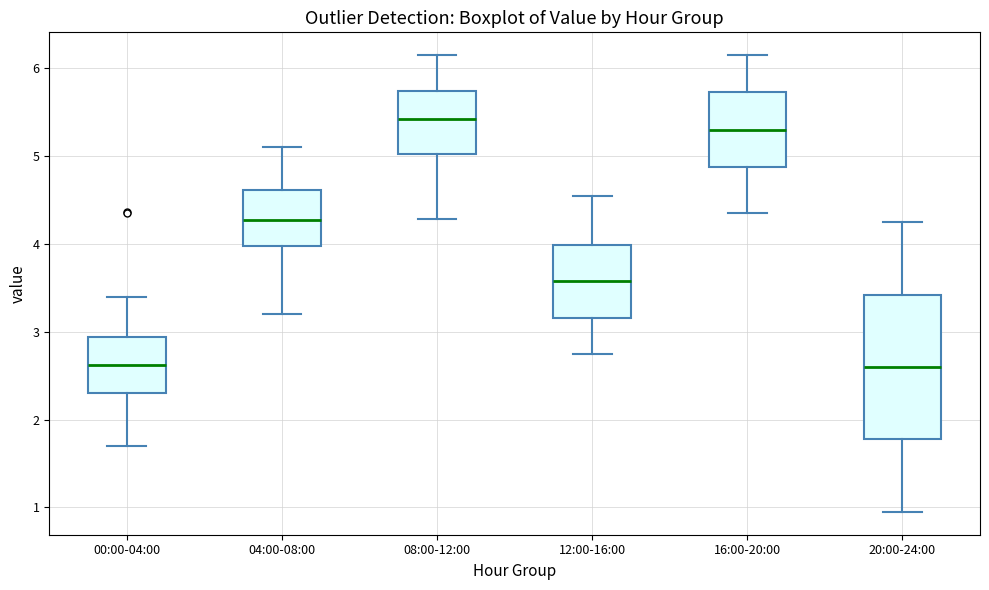

Where does the lower whisker of the box for 12:00-16:00 end on the y-axis? The values are not printed on the chart, so give them approximately, as read against the axis.

2.8